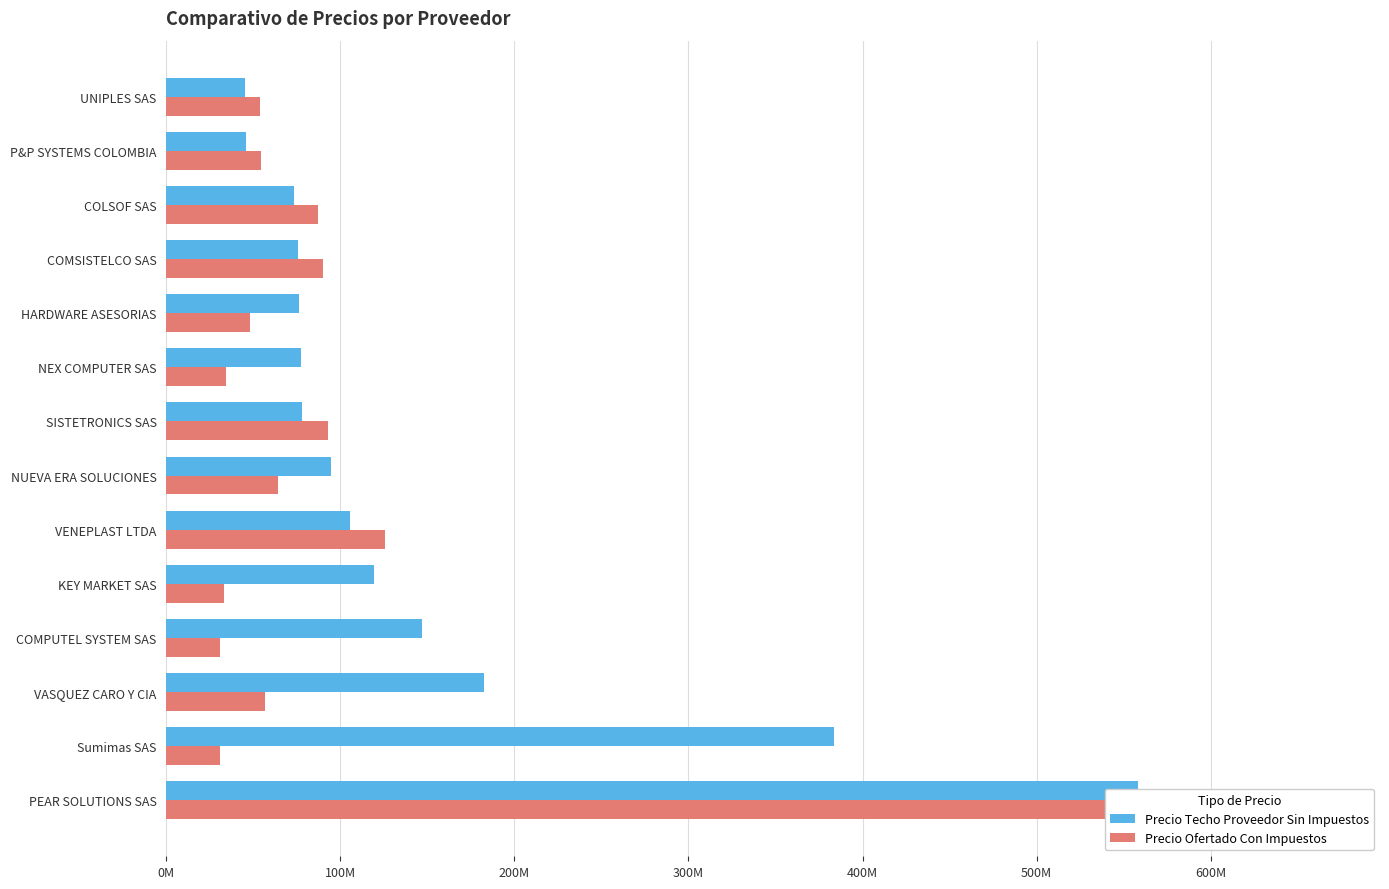

What is the difference between the second highest and second lowest values in the Precio Ofertado Con Impuestos series?

94395486.5